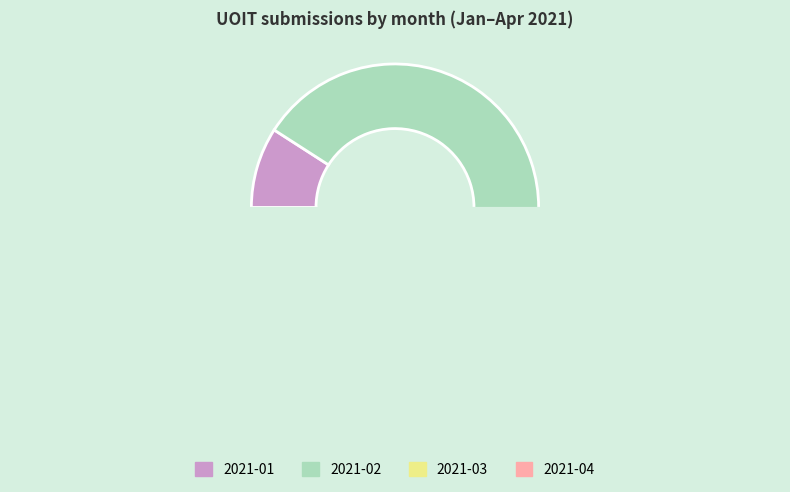

What percentage is the 2021-02 slice, to the nearest percent?

82%